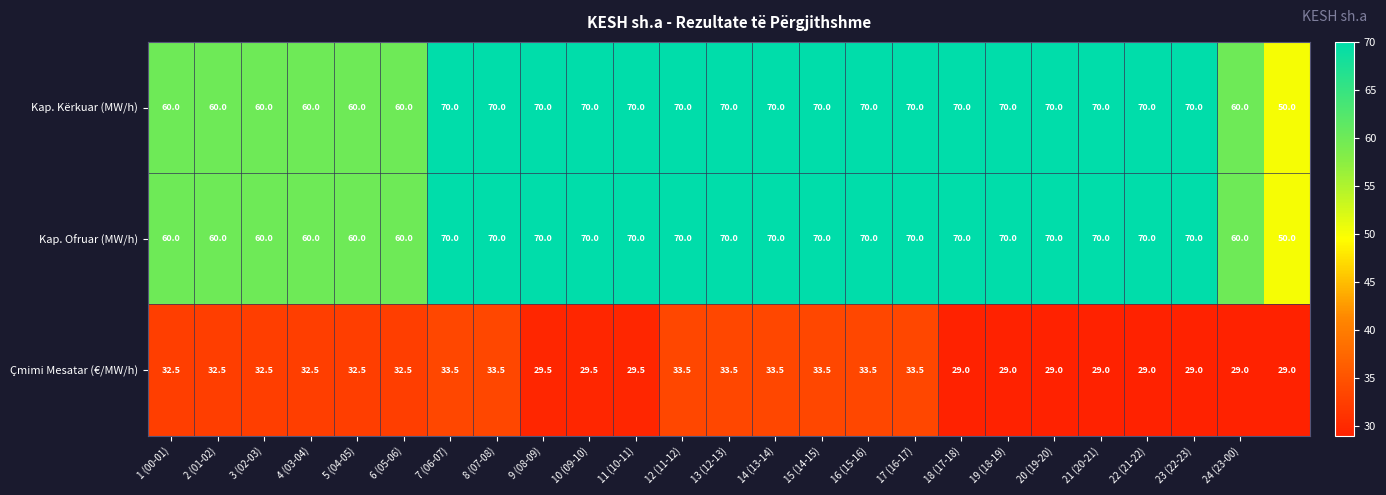

What is the greatest value displayed?

70.0